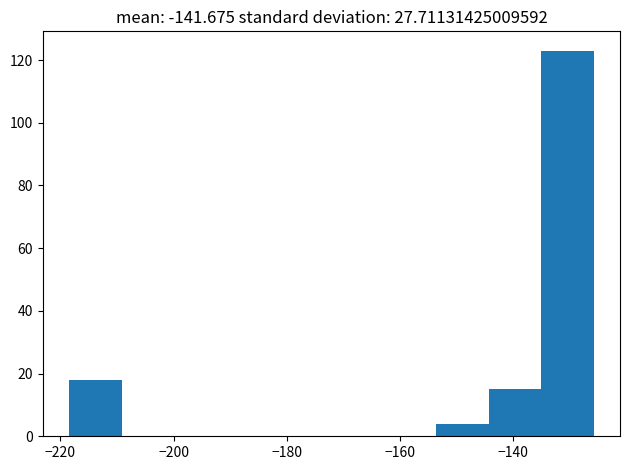

Reading left to right, list every bar in this chart as the range it spans on the x-axis followed by its height. Neither the bar edges nor the heights are printed on the chart, so give them approximately, as read against the axes.

-218 to -210: 18
-210 to -200: 0
-200 to -190: 0
-190 to -182: 0
-182 to -172: 0
-172 to -162: 0
-162 to -154: 0
-154 to -144: 4
-144 to -136: 16
-136 to -126: 124